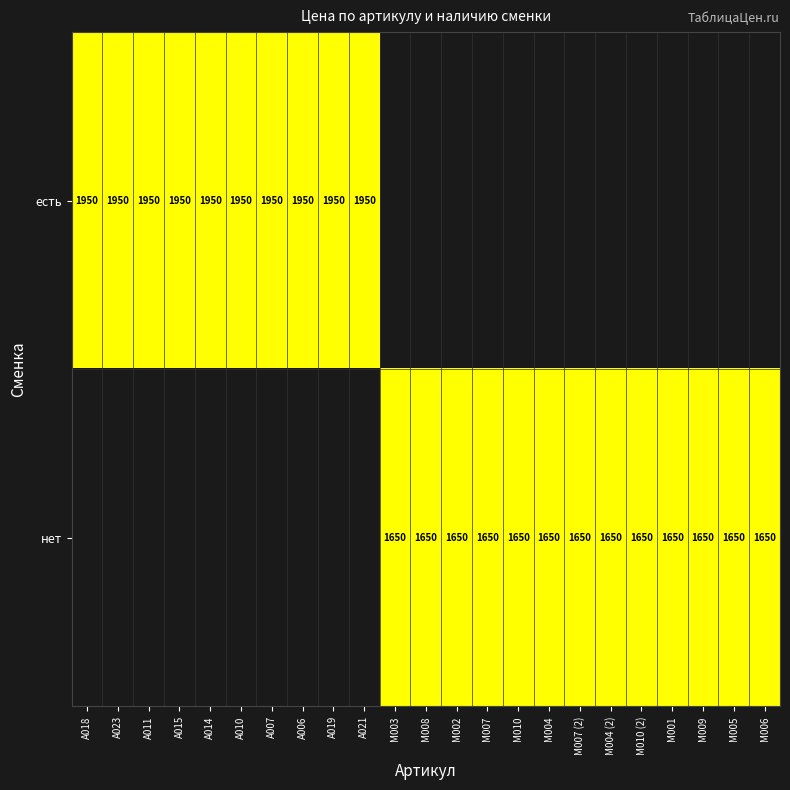

What is the sum of the нет values at М008 and М005?

3300